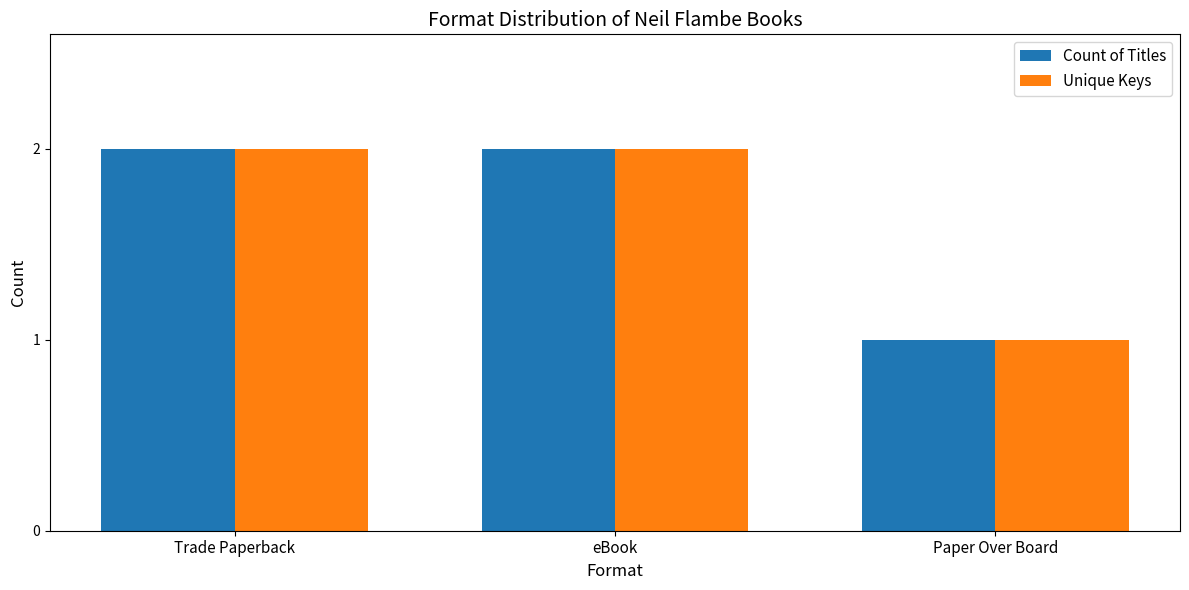

What is the value of the Unique Keys bar at the 3rd from the left?

1